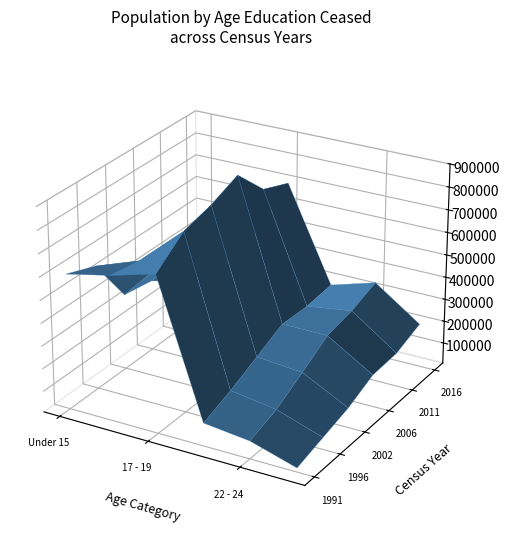

Reading left to right, list all the values displayed in this chart.

Under 15 years: 601958	554303	343336	322345	239908	184266
15 - 16 years: 643883	624215	547123	530268	410622	350792
17 - 19 years: 697434	797118	830870	882961	746610	698583
20 - 21 years: 108934	157472	215866	274381	268658	281331
22 - 24 years: 86278	128019	198853	272586	297276	340125
25 years and over: 25589	60227	94952	148788	155930	199940